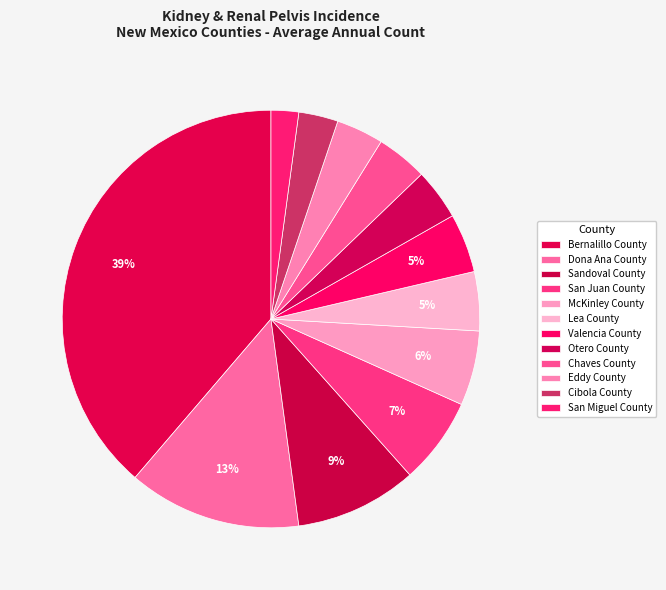

Approximately how many times larger is the value at Bernalillo County compared to Valencia County?

8.5